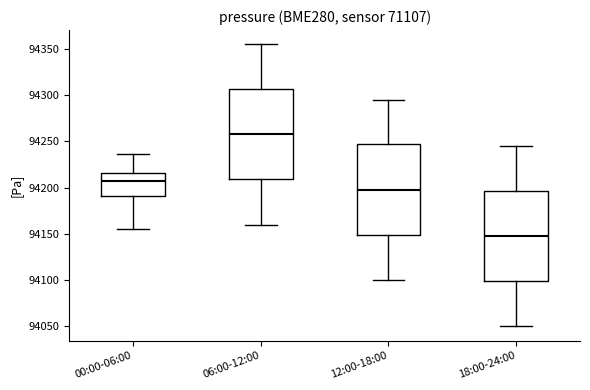

Which box has the highest median line?

06:00-12:00